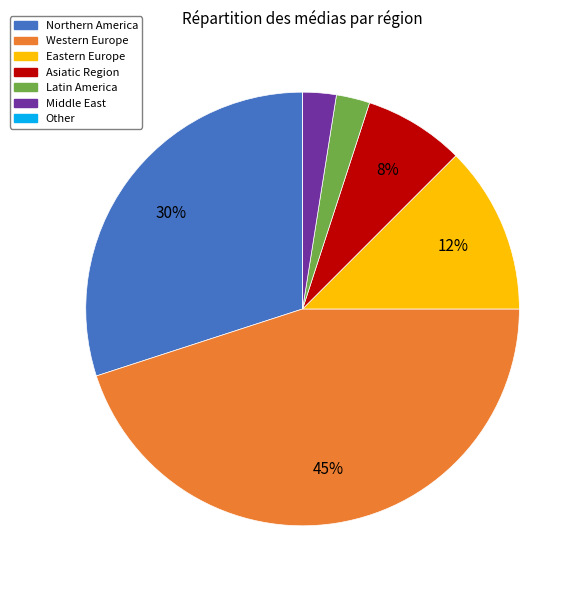

Approximately how many times larger is the value at Middle East compared to Latin America?

1.0